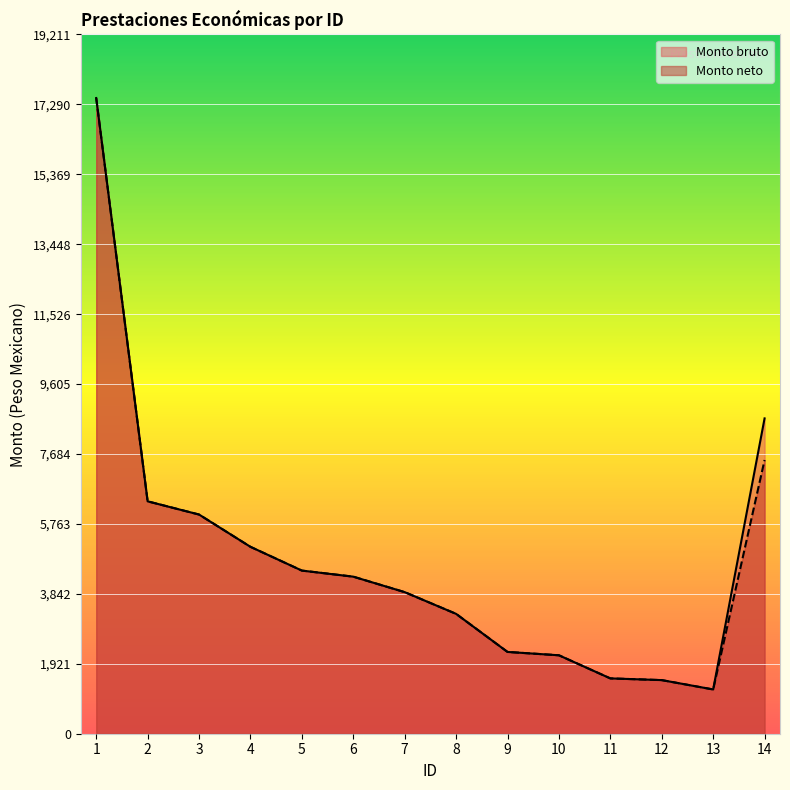

What is the spread (max minus min) of values at 14?

1143